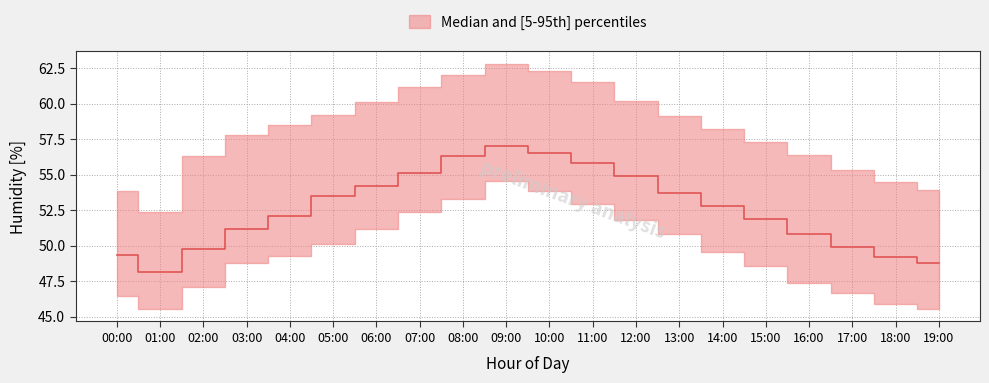

How many data points in p5 are less than 49?

9